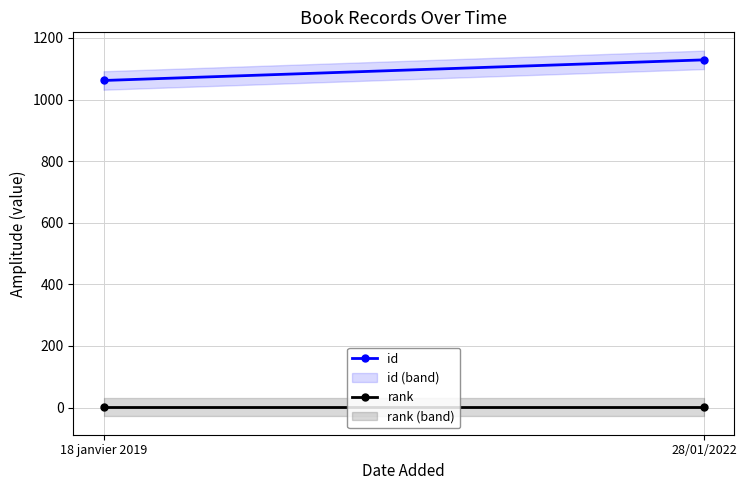

What are all the series names shown in the legend?

id, rank